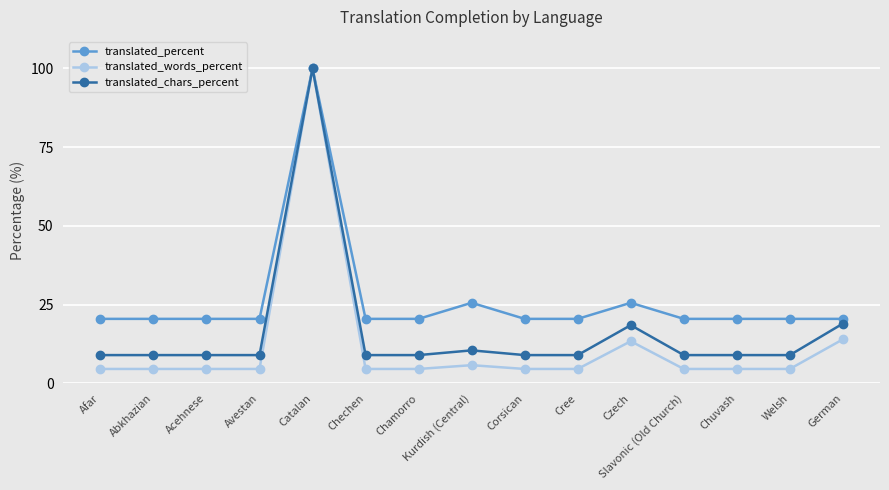

In translated_chars_percent, how many points are higher than both neighbors (excluding endpoints)?

3